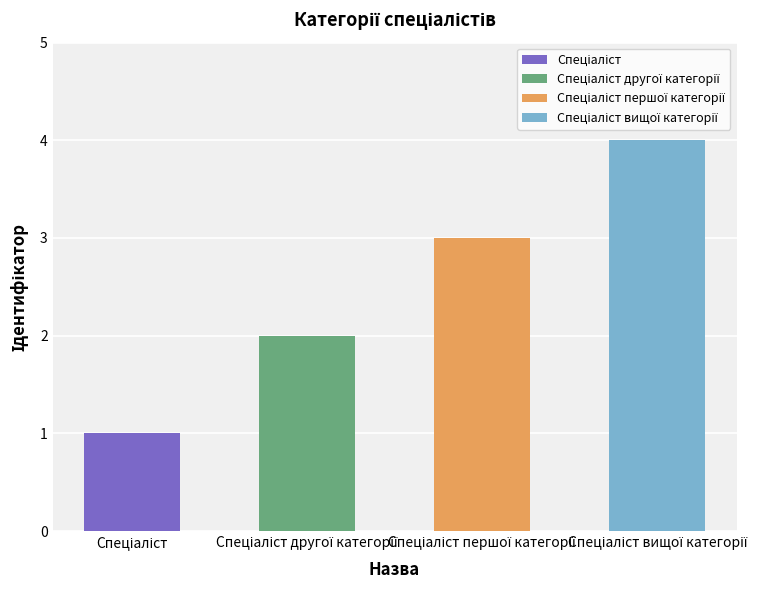

What is the value of the 4th bar from the left?

4